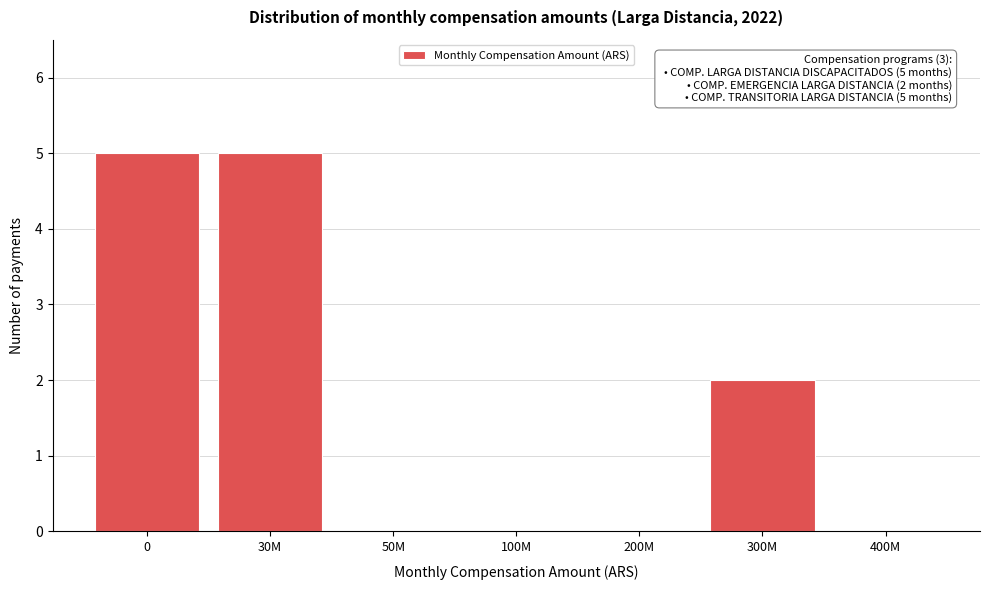

Reading left to right, extract all data points from this chart.

0=5	30M=5	50M=0	100M=0	200M=0	300M=2	400M=0